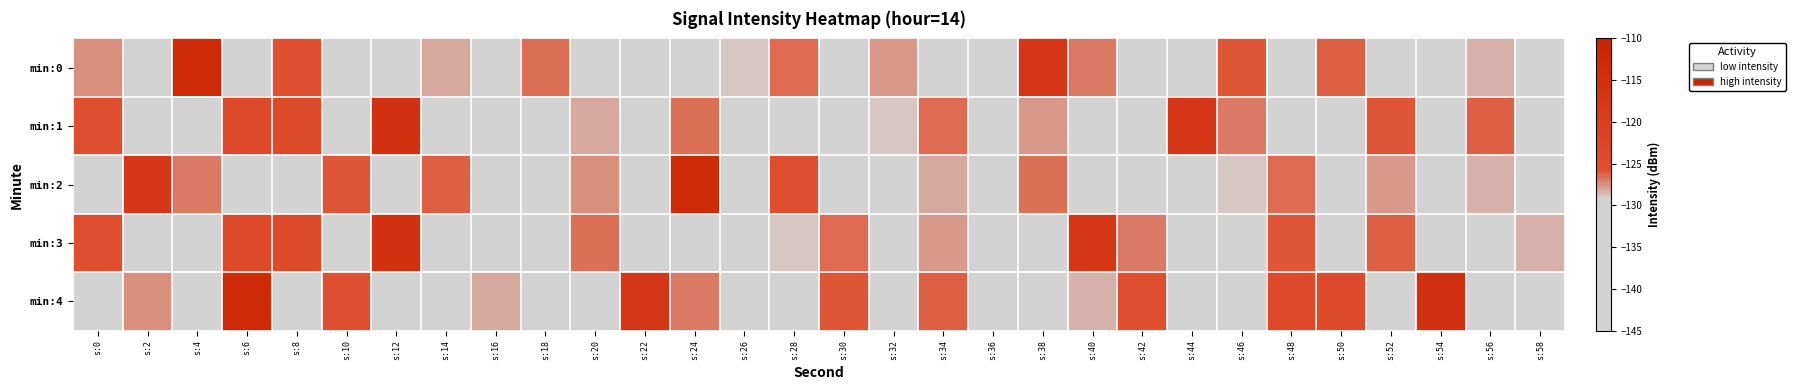

Reading right to left, transcribe all the data shown in this chart.

min:0: s:58=-134.2	s:56=-128.4	s:54=-137.9	s:52=-135.8	s:50=-126.1	s:48=-139.3	s:46=-125.9	s:44=-138.6	s:42=-143.1	s:40=-126.9	s:38=-117.3	s:36=-131.1	s:34=-130.6	s:32=-127.8	s:30=-138.8	s:28=-126.5	s:26=-129.0	s:24=-135.7	s:22=-142.3	s:20=-131.5	s:18=-126.7	s:16=-137.7	s:14=-128.1	s:12=-130.8	s:10=-131.7	s:8=-125.6	s:6=-139.0	s:4=-113.0	s:2=-135.4	s:0=-127.4
min:1: s:58=-135.8	s:56=-126.1	s:54=-139.3	s:52=-125.9	s:50=-138.6	s:48=-143.1	s:46=-126.9	s:44=-117.3	s:42=-131.1	s:40=-130.6	s:38=-127.8	s:36=-138.8	s:34=-126.5	s:32=-129.0	s:30=-135.7	s:28=-142.3	s:26=-131.5	s:24=-126.7	s:22=-137.7	s:20=-128.1	s:18=-129.3	s:16=-131.9	s:14=-141.1	s:12=-115.4	s:10=-130.6	s:8=-124.0	s:6=-123.7	s:4=-130.7	s:2=-130.3	s:0=-125.5
min:2: s:58=-134.2	s:56=-128.4	s:54=-130.6	s:52=-127.8	s:50=-138.8	s:48=-126.5	s:46=-129.0	s:44=-135.7	s:42=-142.3	s:40=-131.5	s:38=-126.7	s:36=-137.7	s:34=-128.1	s:32=-130.8	s:30=-131.7	s:28=-125.6	s:26=-139.0	s:24=-113.0	s:22=-135.4	s:20=-127.4	s:18=-137.9	s:16=-135.8	s:14=-126.1	s:12=-139.3	s:10=-125.9	s:8=-138.6	s:6=-143.1	s:4=-126.9	s:2=-117.3	s:0=-131.1
min:3: s:58=-128.4	s:56=-137.9	s:54=-135.8	s:52=-126.1	s:50=-139.3	s:48=-125.9	s:46=-138.6	s:44=-143.1	s:42=-126.9	s:40=-117.3	s:38=-131.1	s:36=-130.6	s:34=-127.8	s:32=-138.8	s:30=-126.5	s:28=-129.0	s:26=-135.7	s:24=-142.3	s:22=-131.5	s:20=-126.7	s:18=-129.3	s:16=-131.9	s:14=-141.1	s:12=-115.4	s:10=-130.6	s:8=-124.0	s:6=-123.7	s:4=-130.7	s:2=-130.3	s:0=-125.5
min:4: s:58=-131.9	s:56=-141.1	s:54=-115.4	s:52=-130.6	s:50=-124.0	s:48=-123.7	s:46=-130.7	s:44=-130.3	s:42=-125.5	s:40=-128.4	s:38=-137.9	s:36=-135.8	s:34=-126.1	s:32=-139.3	s:30=-125.9	s:28=-138.6	s:26=-143.1	s:24=-126.9	s:22=-117.3	s:20=-131.1	s:18=-137.7	s:16=-128.1	s:14=-130.8	s:12=-131.7	s:10=-125.6	s:8=-139.0	s:6=-113.0	s:4=-135.4	s:2=-127.4	s:0=-134.2